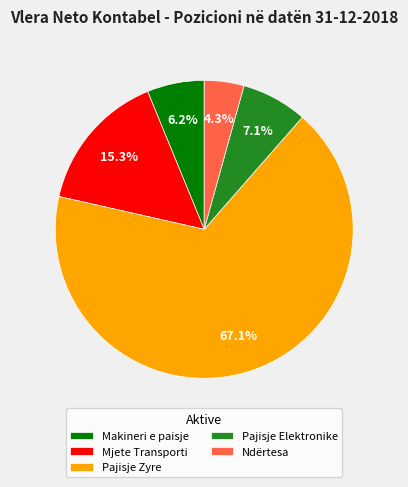

Does any single category account for the majority?

Yes